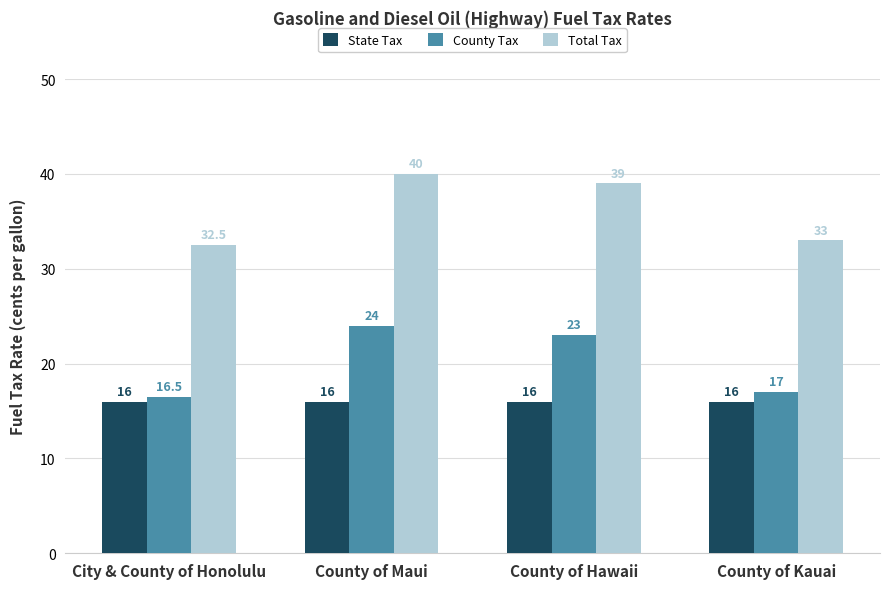

What is the smallest value displayed?

16.0